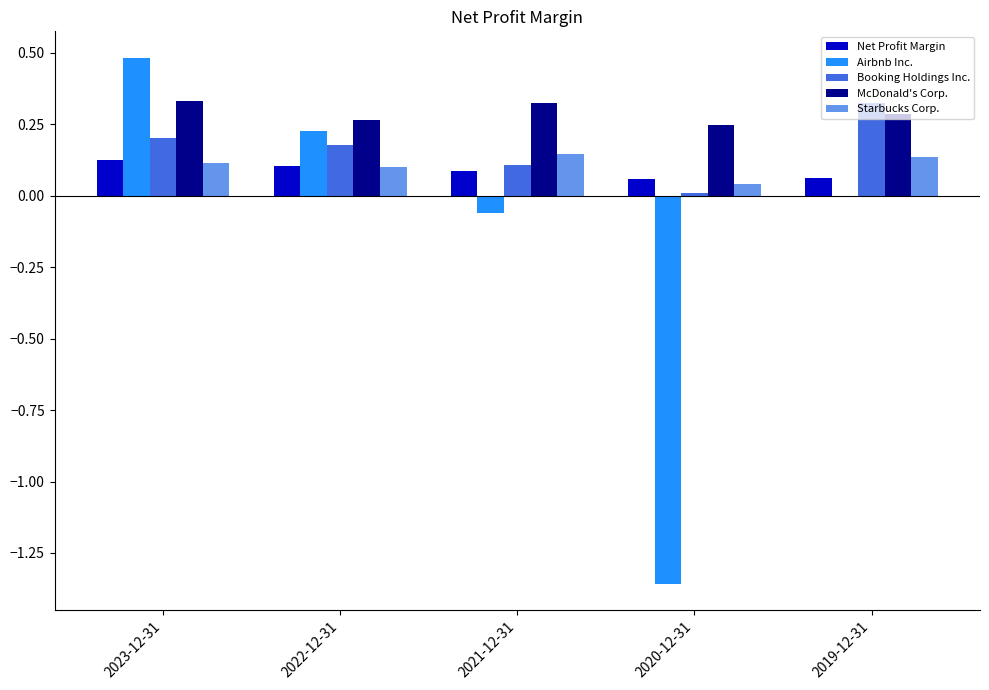

How many series are shown in this chart?

5